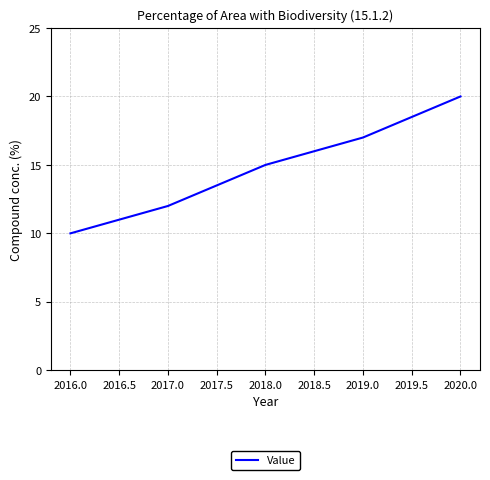

True or false: there are more than 2 points higher than both neighbors.

False